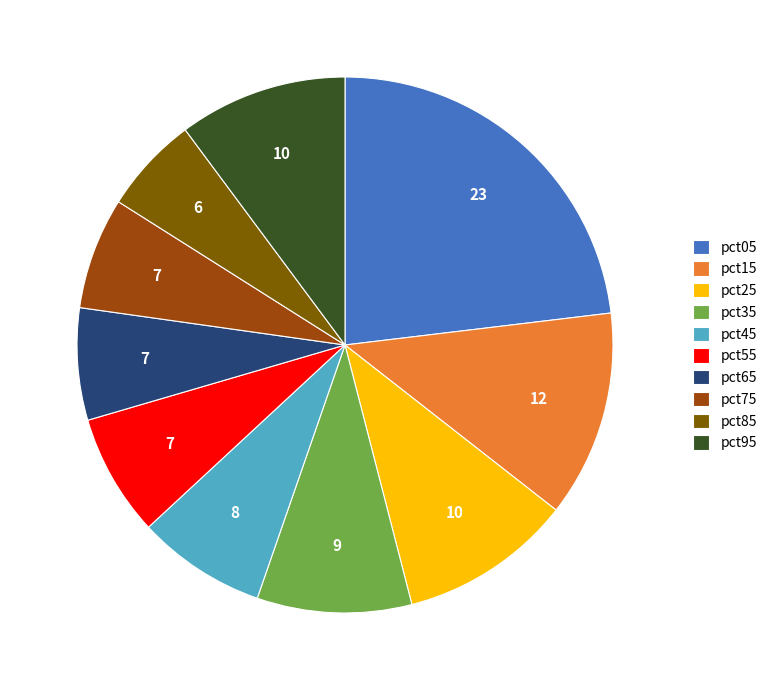

True or false: pct85 accounts for 6% of the total.

True